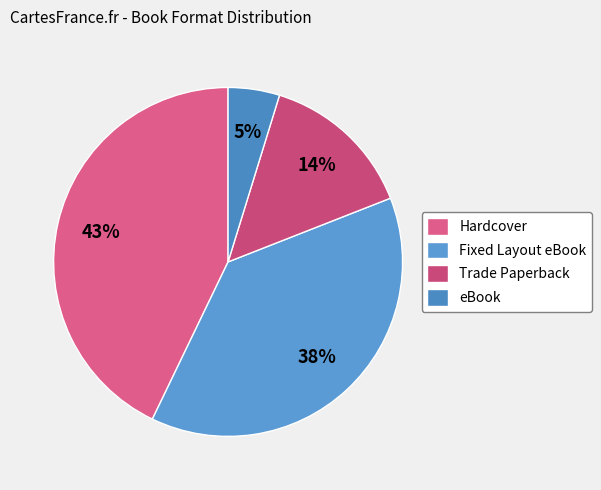

How many segments does this pie chart have?

4